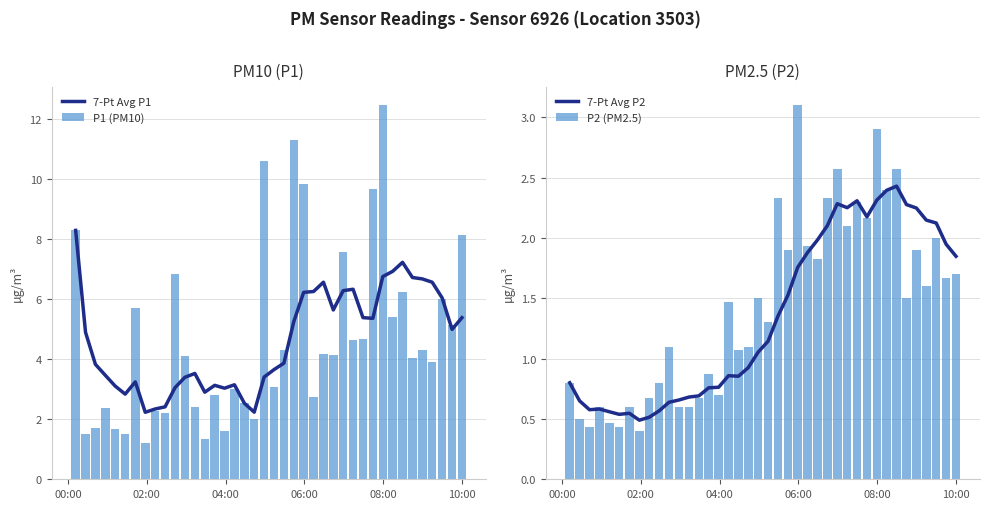

Rank the series by their maximum value, from highest to lowest.

P1 (PM10), 7-Pt Avg P1, P2 (PM2.5), 7-Pt Avg P2